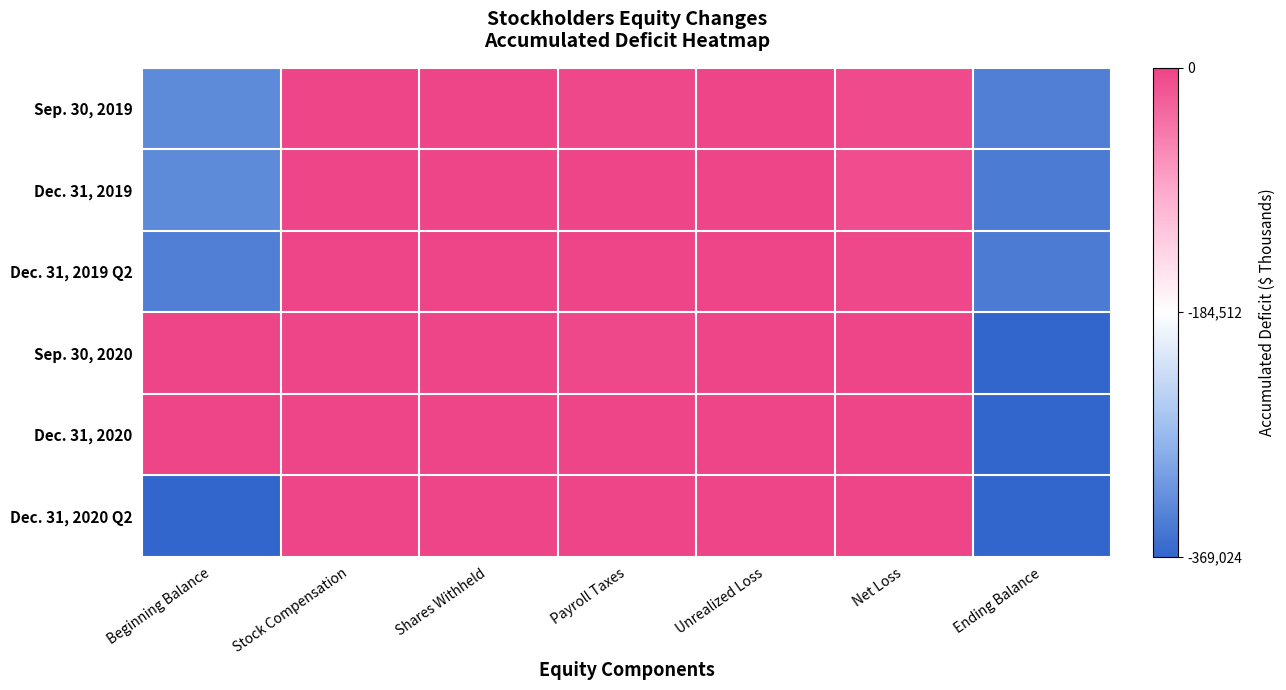

At Net Loss, list the series in order from largest to smallest.

Dec. 31, 2020 Q2, Sep. 30, 2020, Dec. 31, 2020, Dec. 31, 2019 Q2, Sep. 30, 2019, Dec. 31, 2019